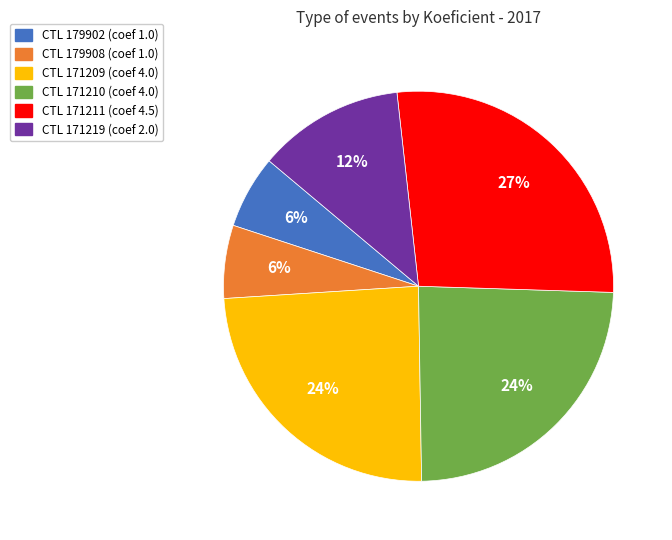

To the nearest percent, what is the average slice percentage?

17%